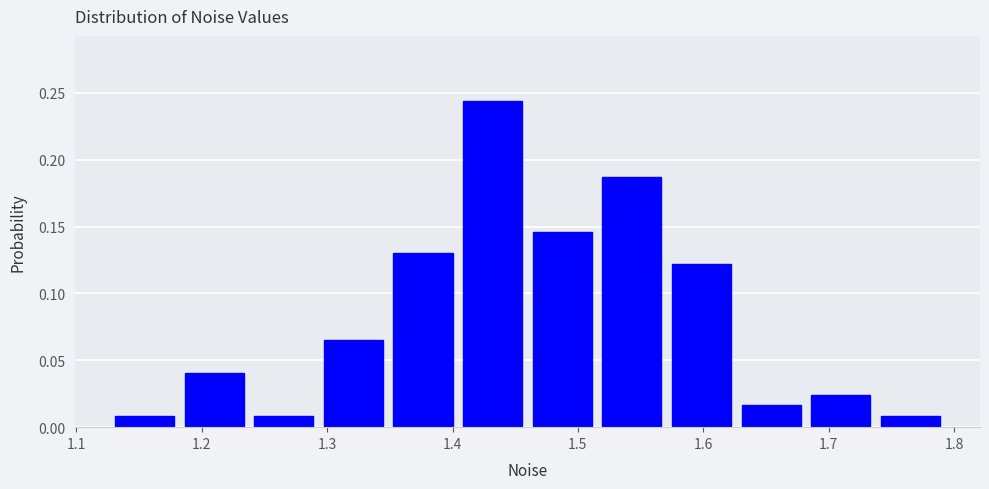

Reading left to right, transcribe this chart: for each bar, give the range it covers on the x-axis and its height. Neither the bar edges nor the heights are printed on the chart, so give them approximately, as read against the axes.

1.13 to 1.18: 0.010
1.18 to 1.24: 0.040
1.24 to 1.29: 0.010
1.29 to 1.35: 0.065
1.35 to 1.40: 0.130
1.40 to 1.46: 0.245
1.46 to 1.52: 0.145
1.52 to 1.57: 0.185
1.57 to 1.63: 0.120
1.63 to 1.68: 0.015
1.68 to 1.74: 0.025
1.74 to 1.79: 0.010